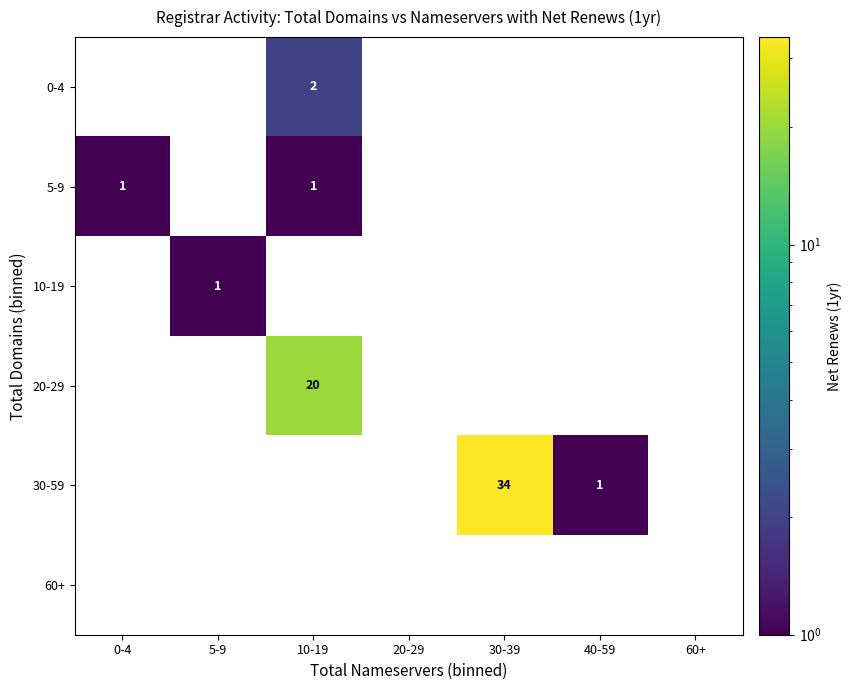

The 0-4 series shows 2 at 10-19. True or false?

True